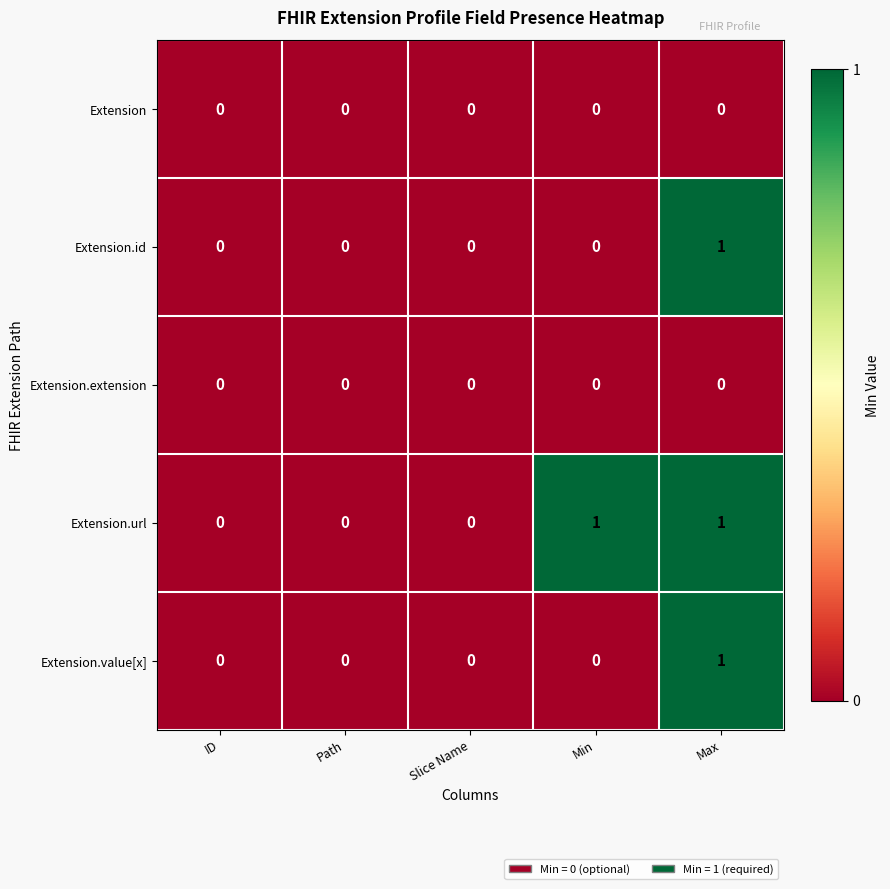

True or false: Extension has a value of 0 at ID.

True